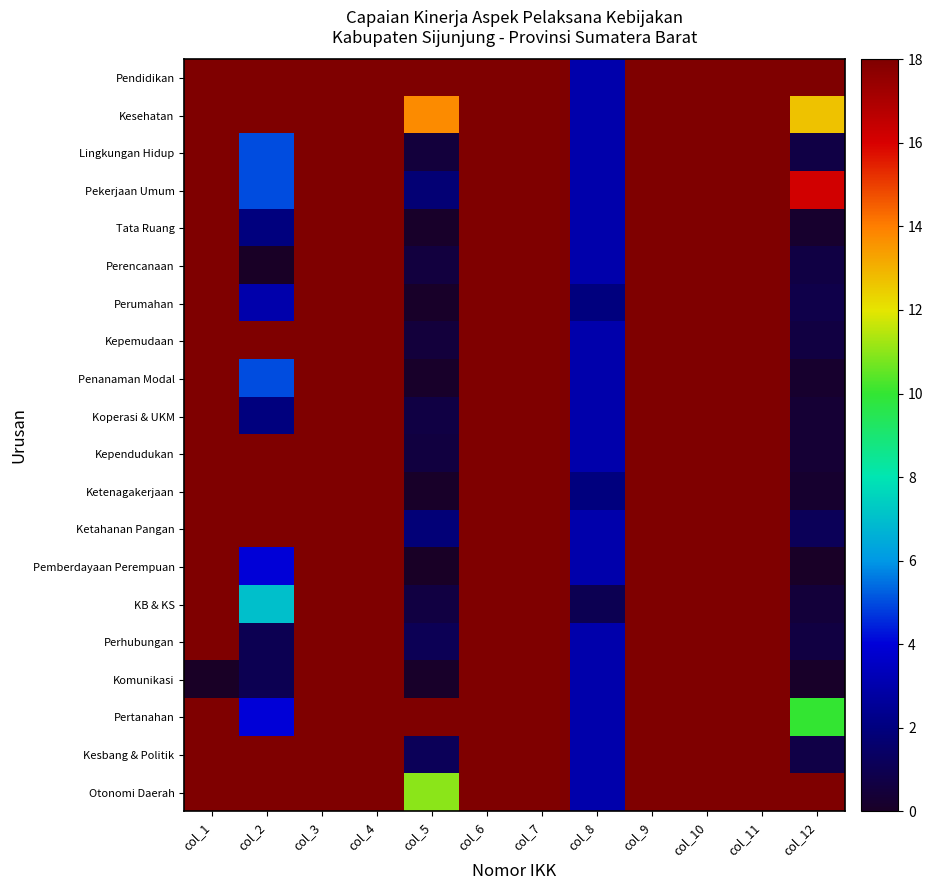

At which category is the sum across all series the highest?

col_3